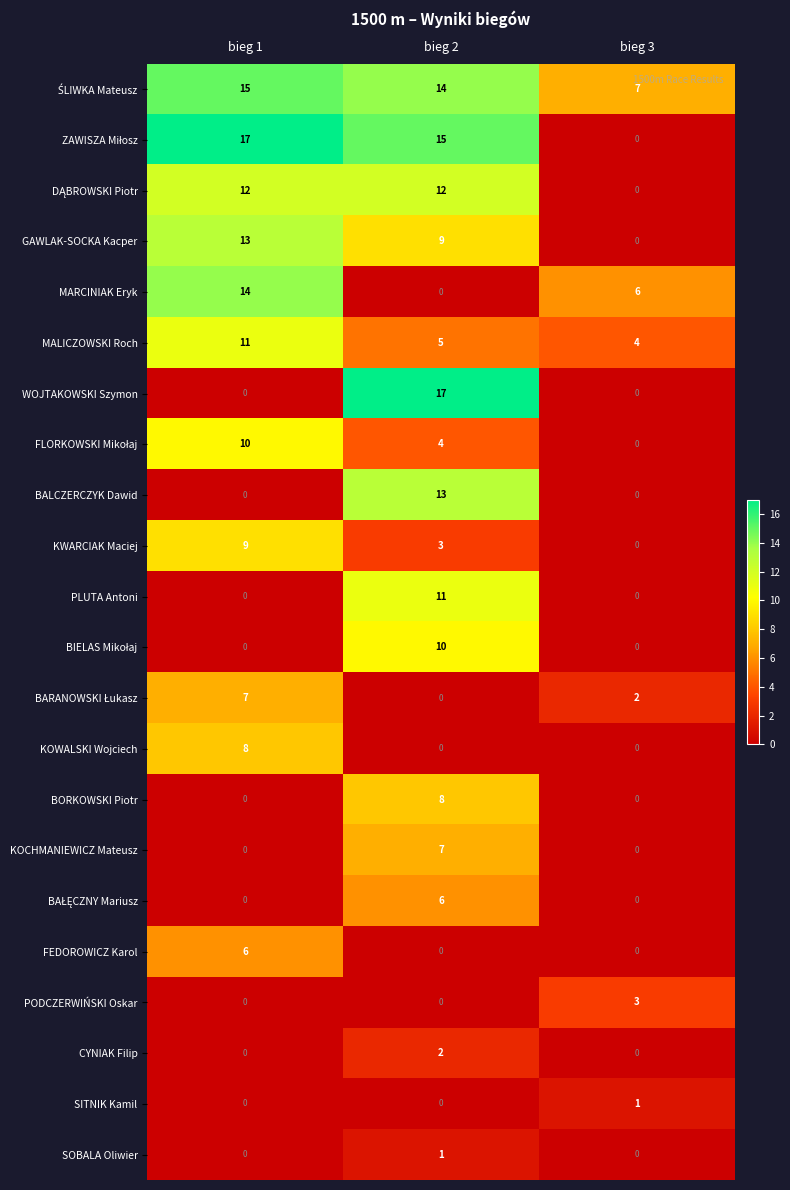

Rank the categories by MALICZOWSKI Roch value from lowest to highest.

bieg 3, bieg 2, bieg 1